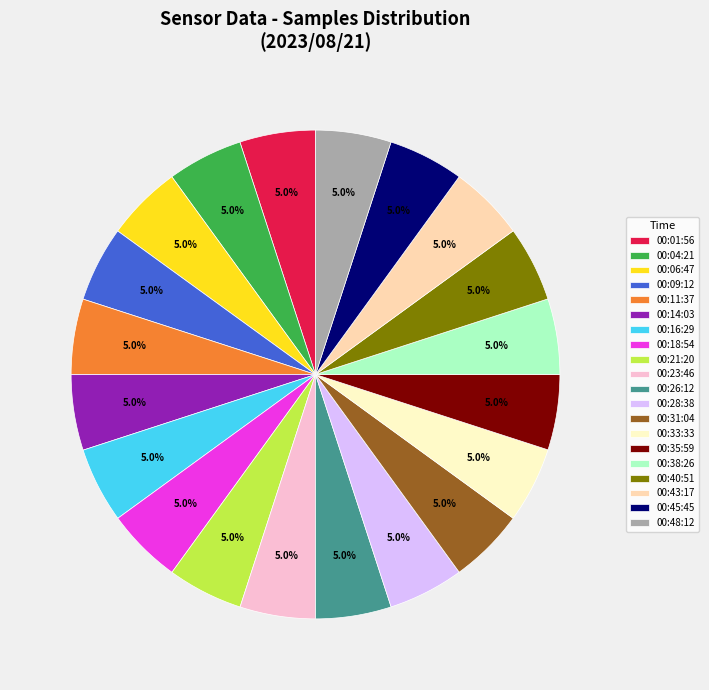

How many segments does this pie chart have?

20